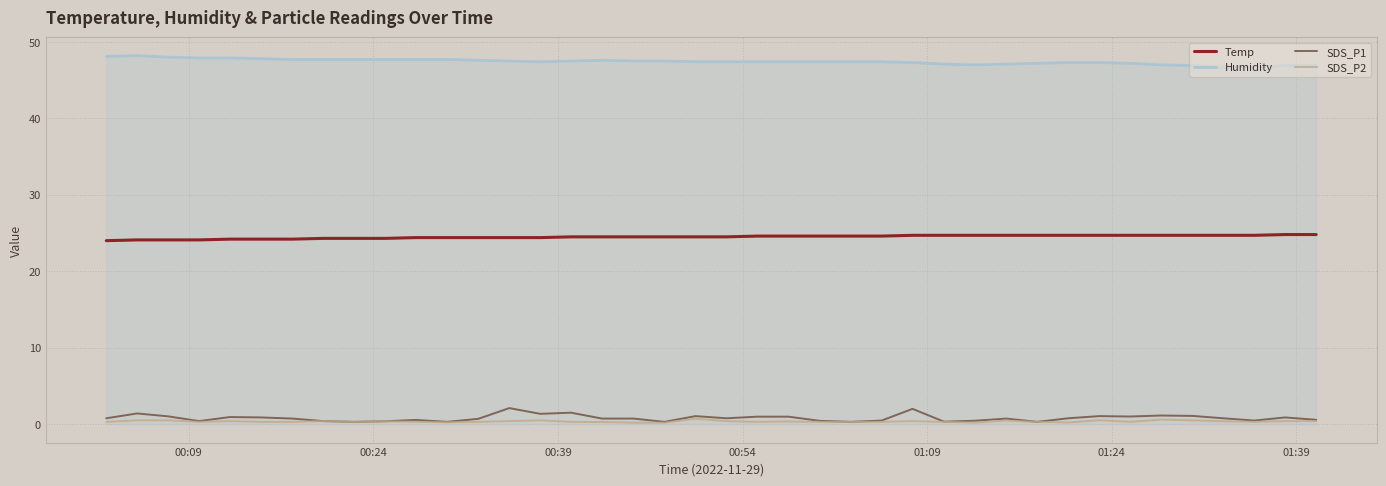

Is this an area chart (filled region under the line)?

No